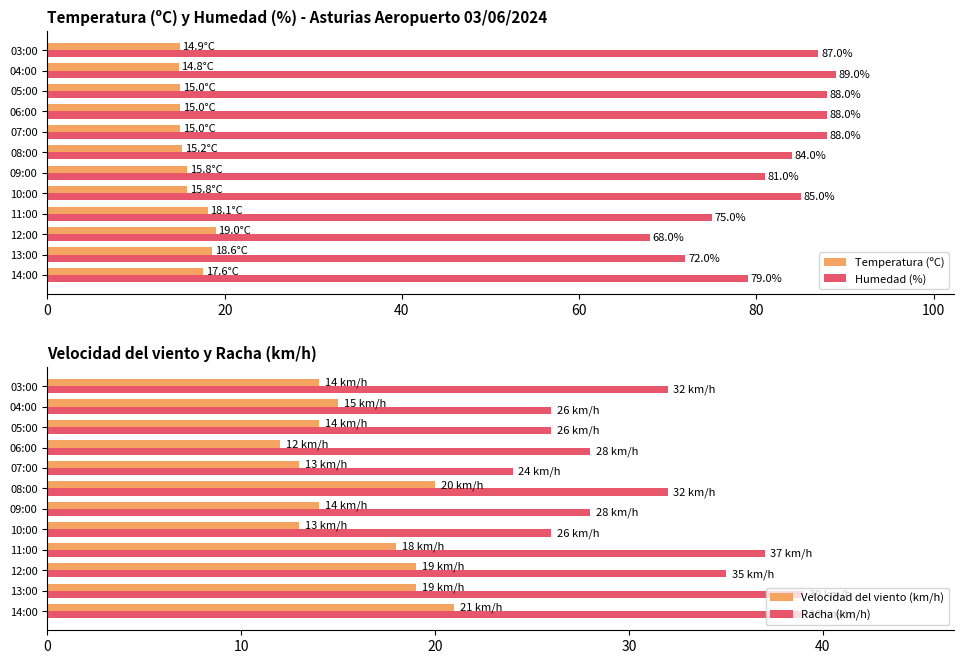

Rank the series by their maximum value, from lowest to highest.

Temperatura (ºC), Velocidad del viento (km/h), Racha (km/h), Humedad (%)